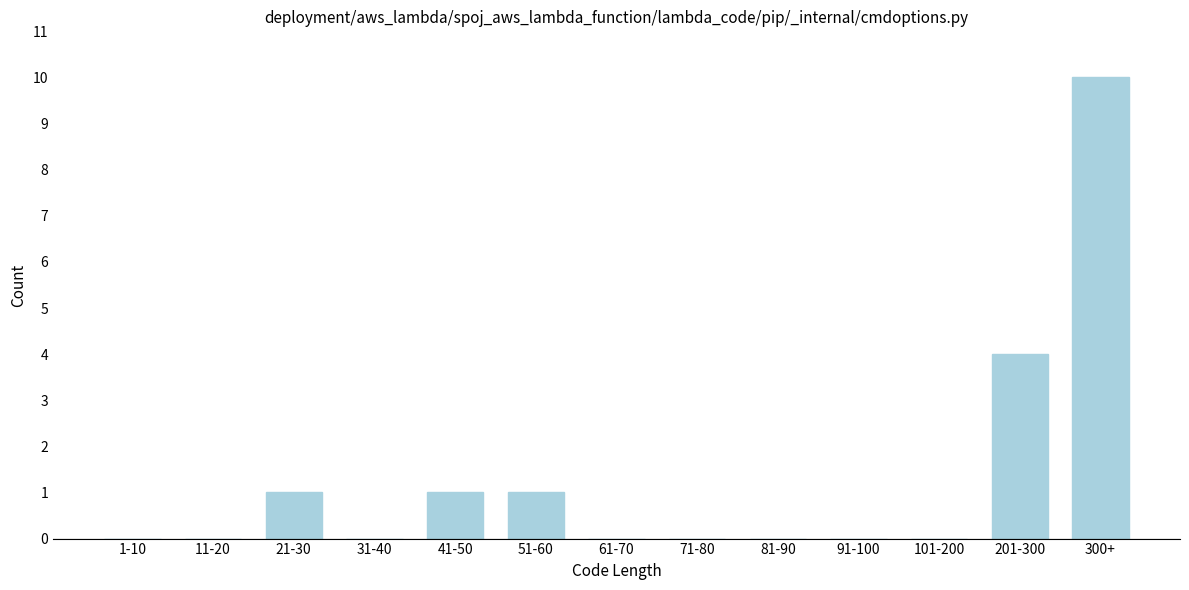

Reading left to right, list all the values displayed in this chart.

1-10=0	11-20=0	21-30=1	31-40=0	41-50=1	51-60=1	61-70=0	71-80=0	81-90=0	91-100=0	101-200=0	201-300=4	300+=10